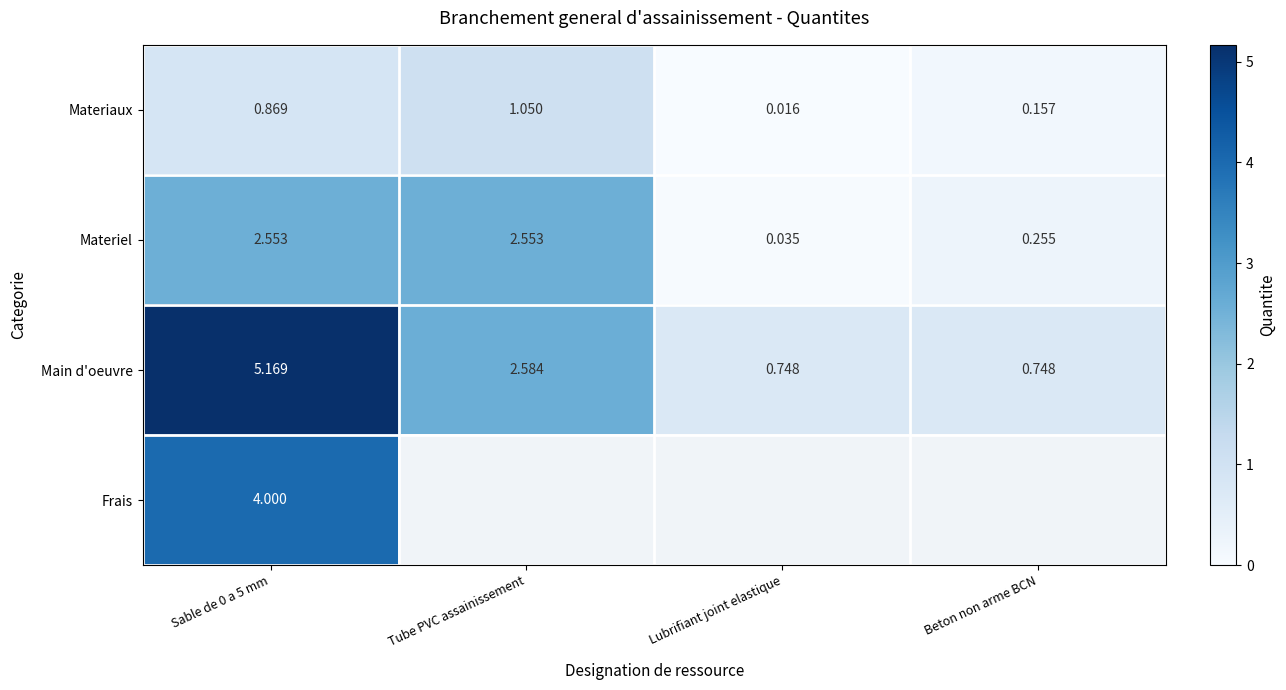

What is the sum of the Main d'oeuvre values at Beton non arme BCN and Sable de 0 a 5 mm?

5.9